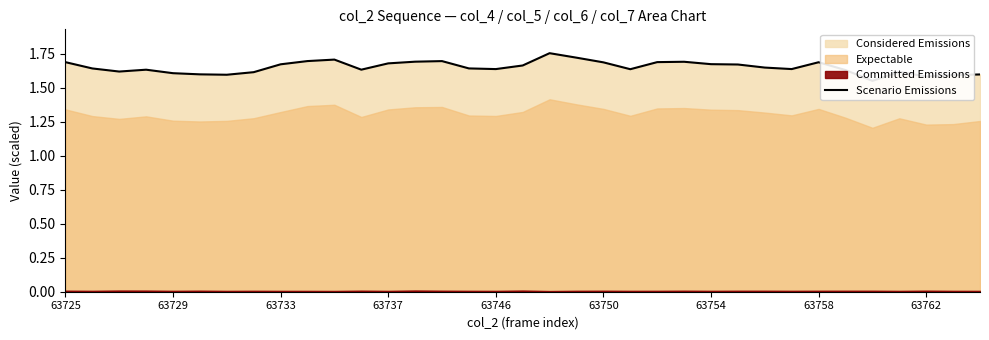

How many points are higher than both their immediate neighbors (excluding endpoints)?

7